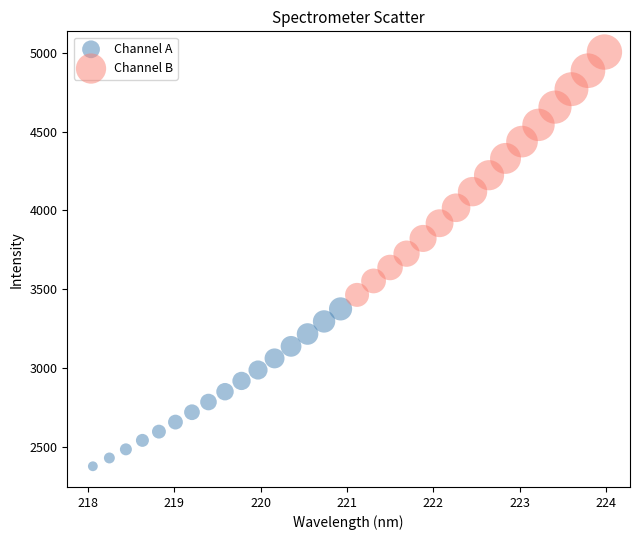

Which series contains the lowest Y value?

Channel A